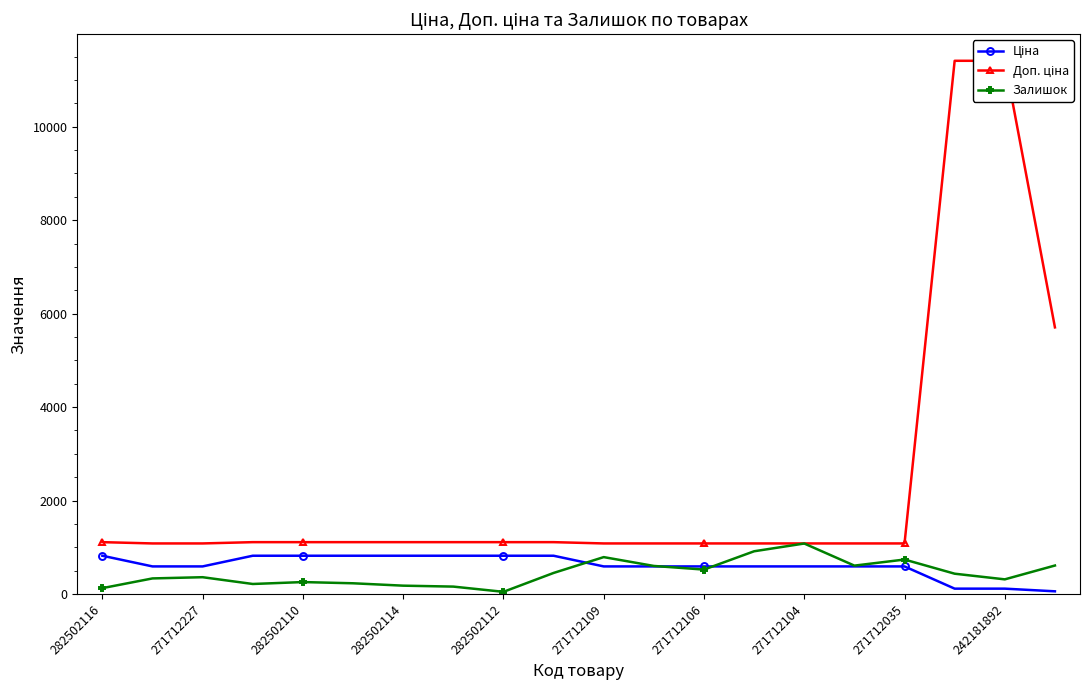

What is the maximum value for Залишок?

1080.0